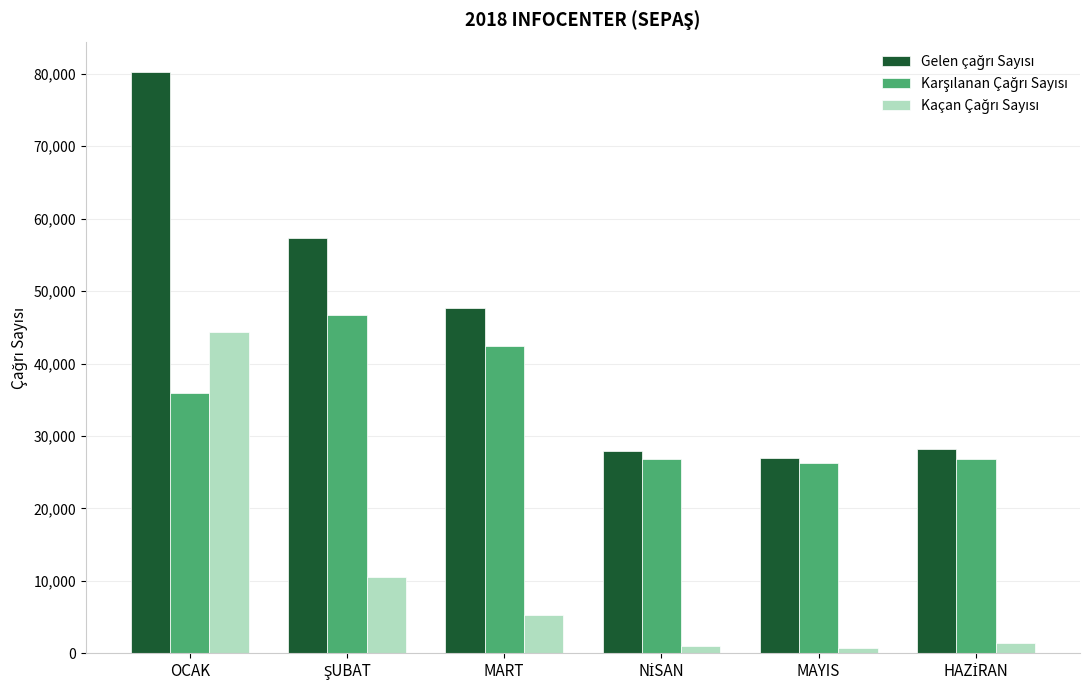

How many bars are there in total?

18